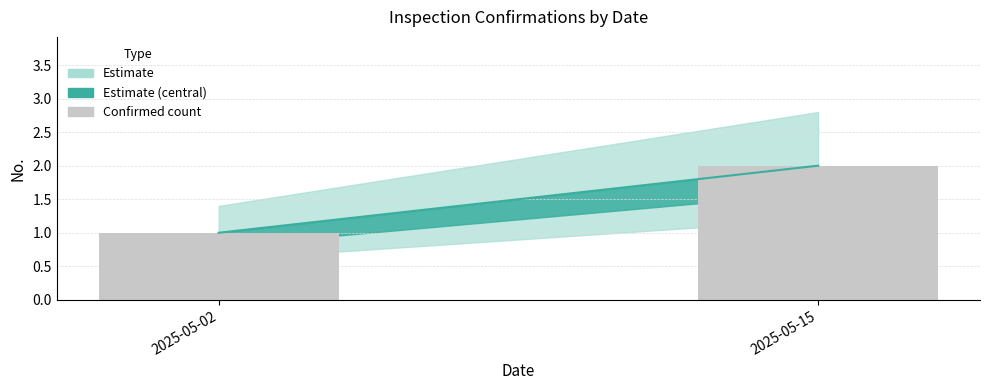

At which label is the value closest to 1?

2025-05-02